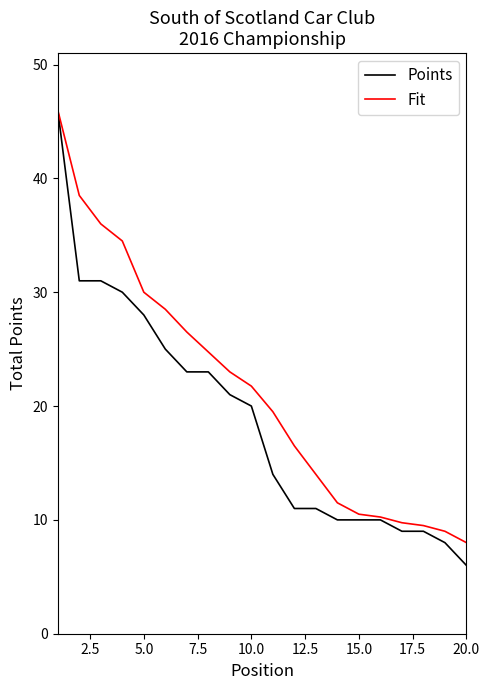

Which series has the largest range (max minus min)?

Points